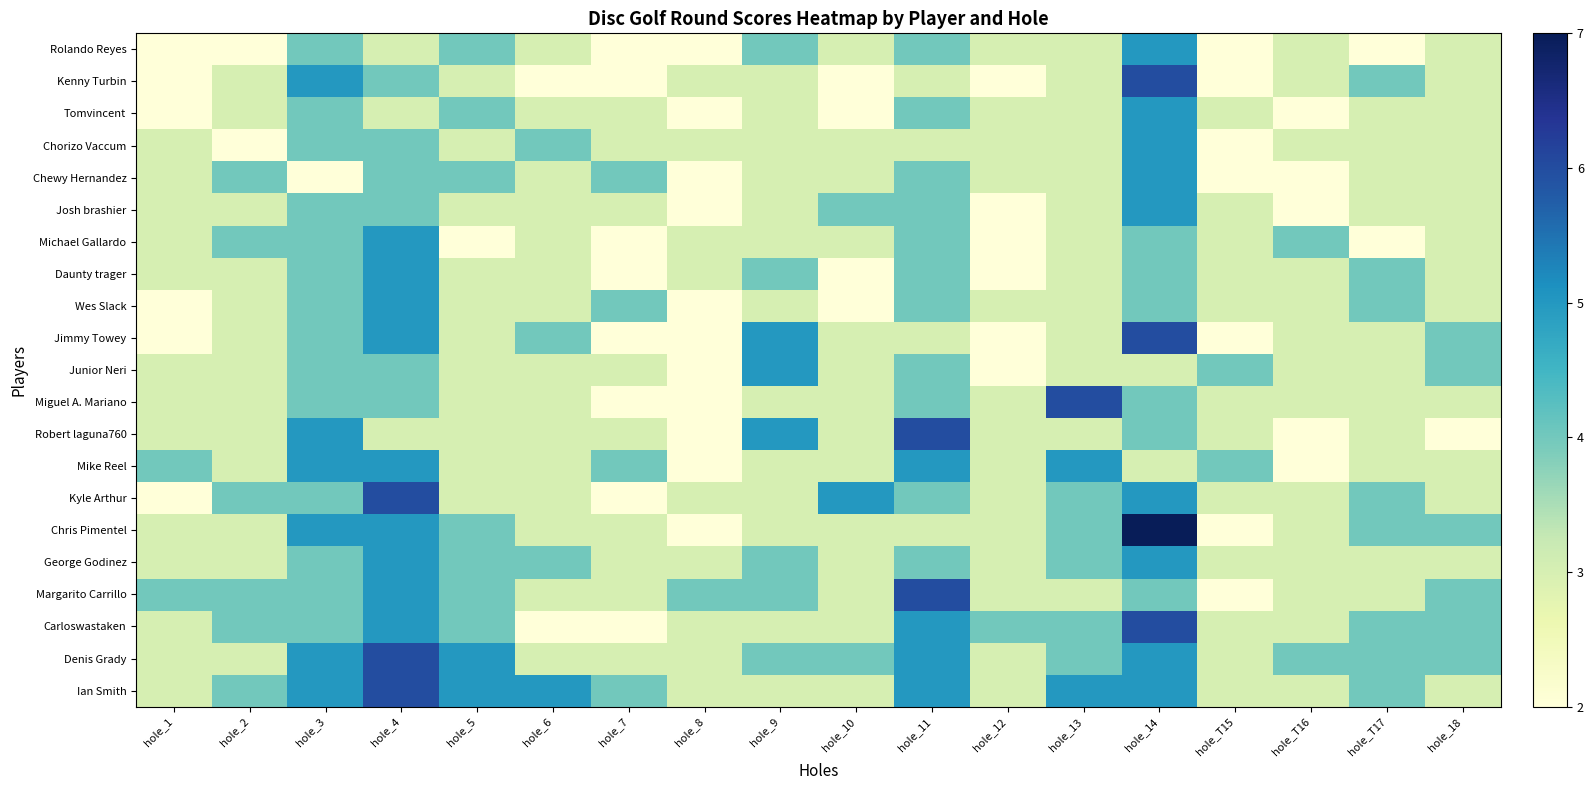

Which series has the widest spread of values?

Chris Pimentel